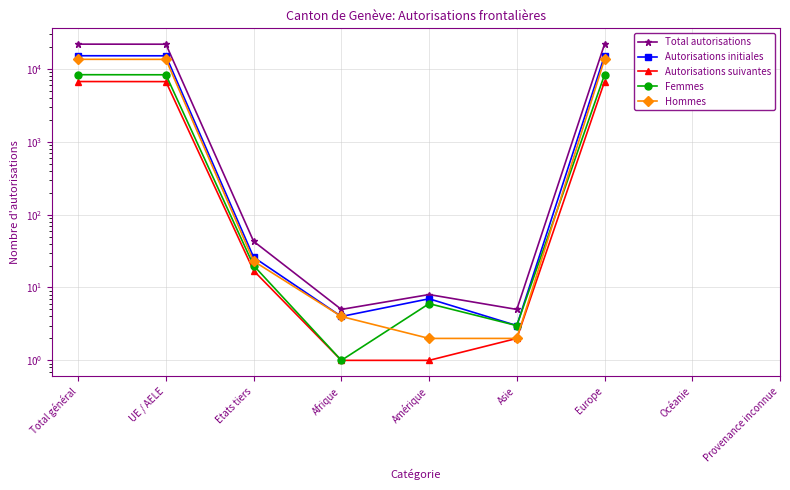

How many values in the Autorisations initiales series exceed 15124?

2